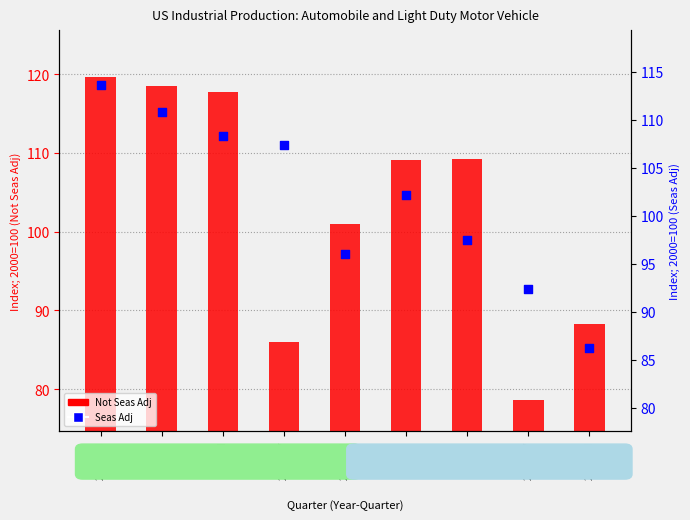

Which series has the largest total across all categories?

Not Seas Adj